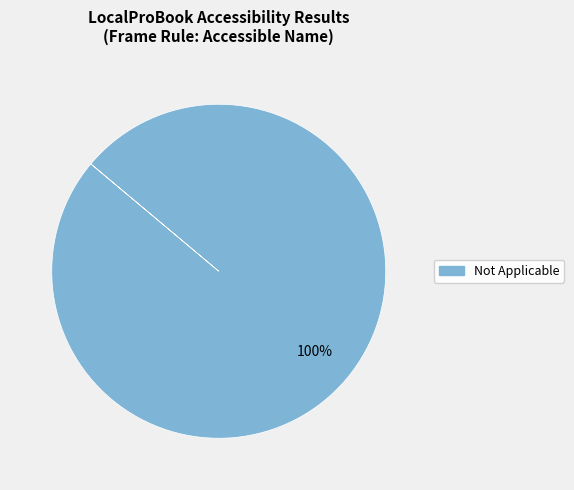

Is there a majority slice in this chart?

Yes